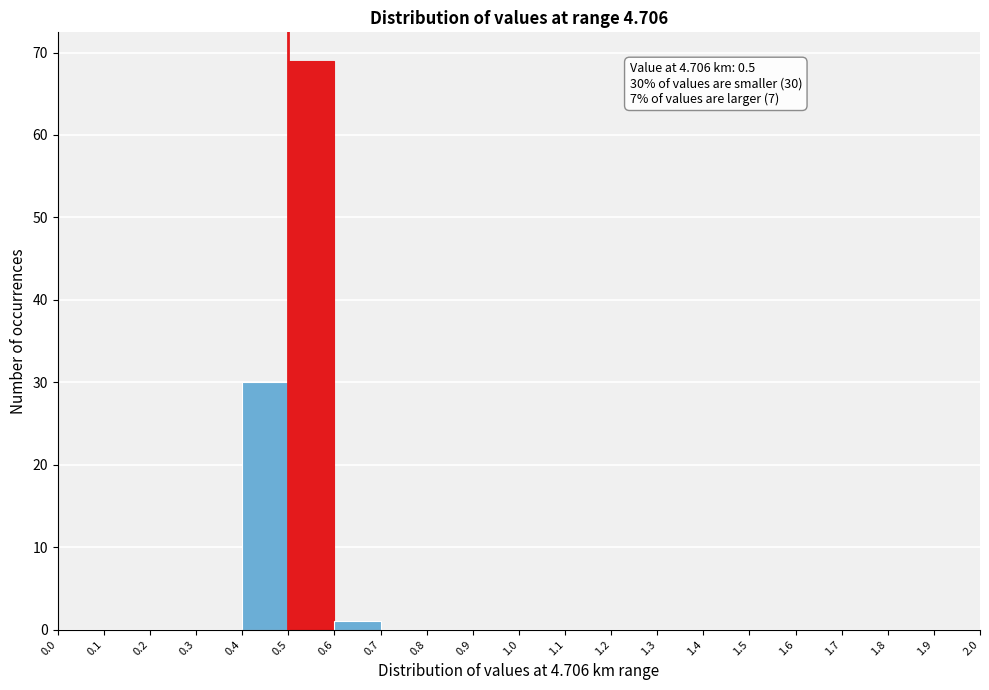

Over which range of the x-axis is the bar tallest?

0.5 to 0.6